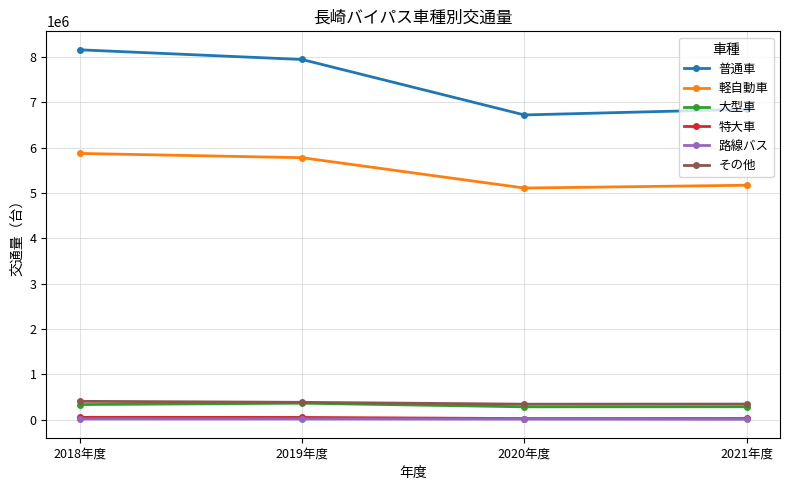

The value of その他 at 2018年度 is 402040. True or false?

True